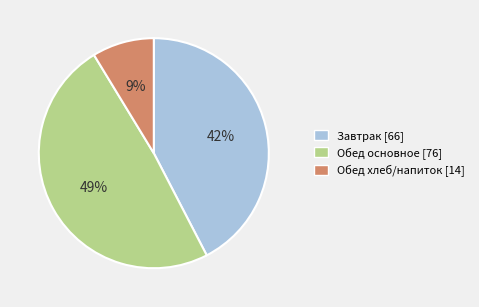

Is there any slice that represents more than half of the pie?

No